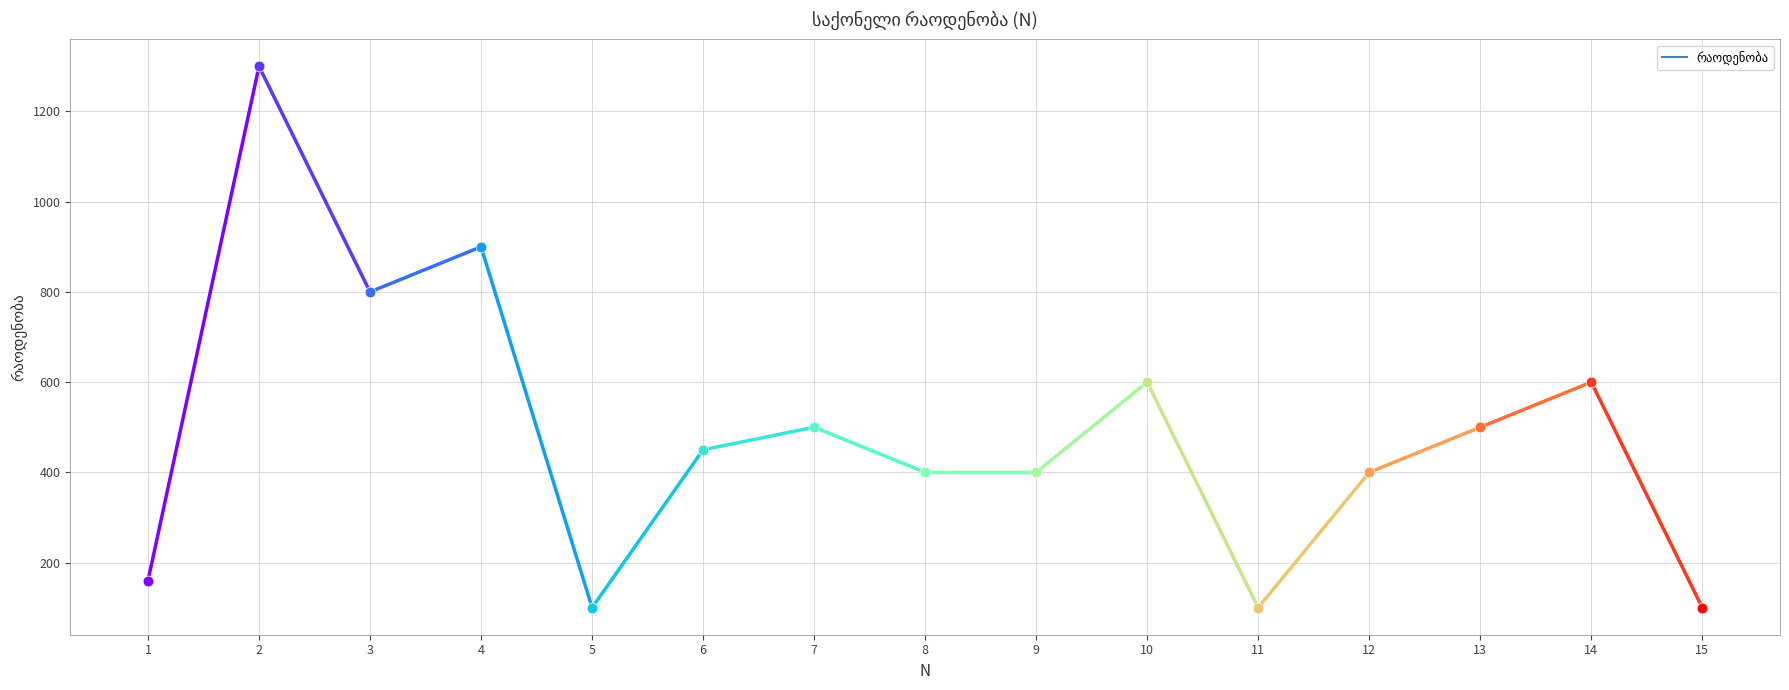

Between 10 and 6, which is larger?

10